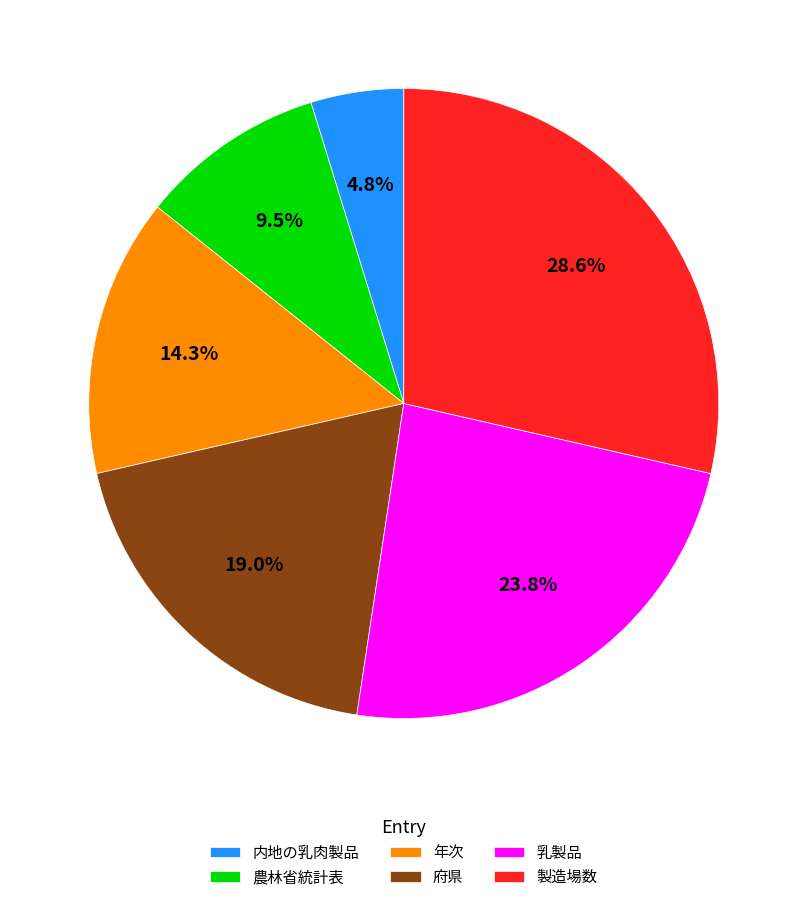

Is it true that 製造場数 is 37% of the pie?

False